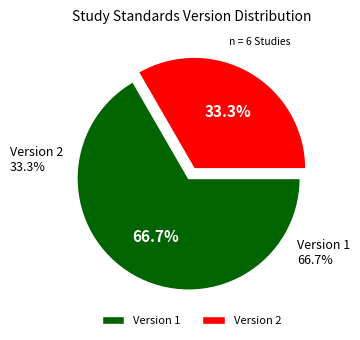

Which slice represents more than half of the pie?

Version 1